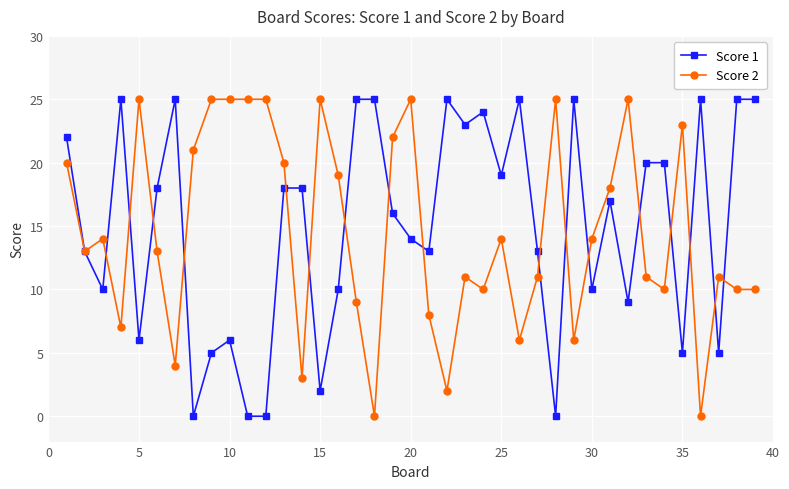

True or false: Score 1 has more than 1 interior local peaks.

True